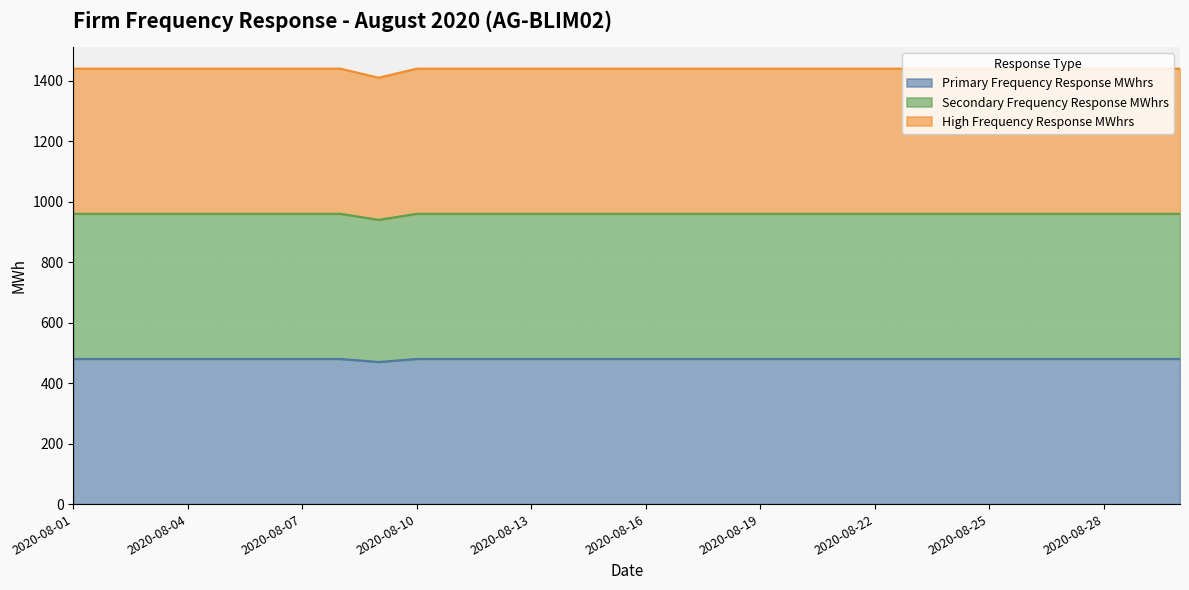

What is the sum of the Primary Frequency Response MWhrs values at 2020-08-25 and 2020-08-18?

960